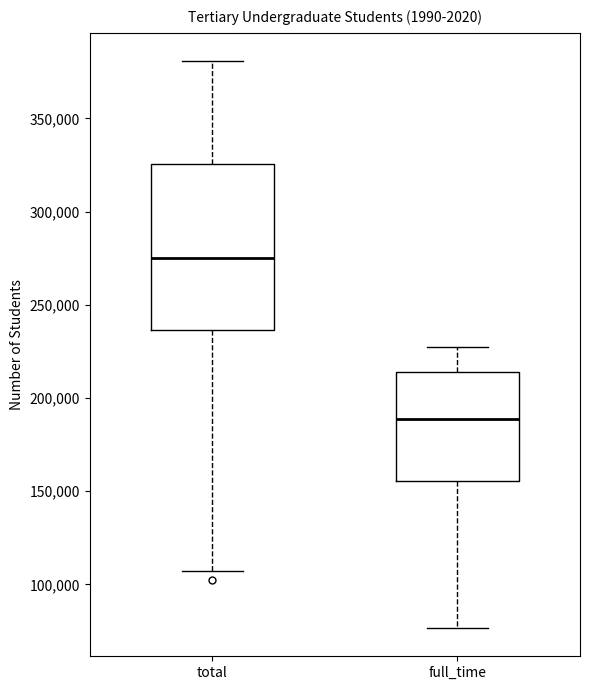

Reading left to right, read every box against the y-axis: the position of its median line, the range the box covers, and the ends of its whiskers. The values are not printed on the chart, so give them approximately, as read against the axis.

total: median 275000, box 235000 to 325000, whiskers 105000 to 380000
full_time: median 190000, box 155000 to 215000, whiskers 75000 to 225000